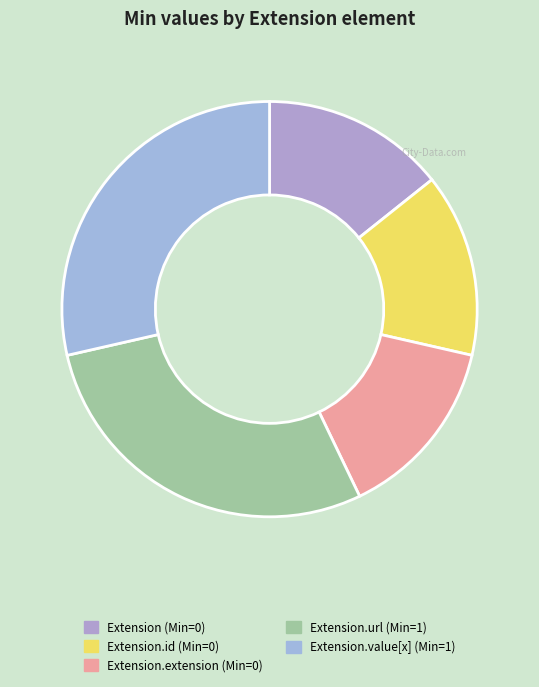

Does any single category account for the majority?

No